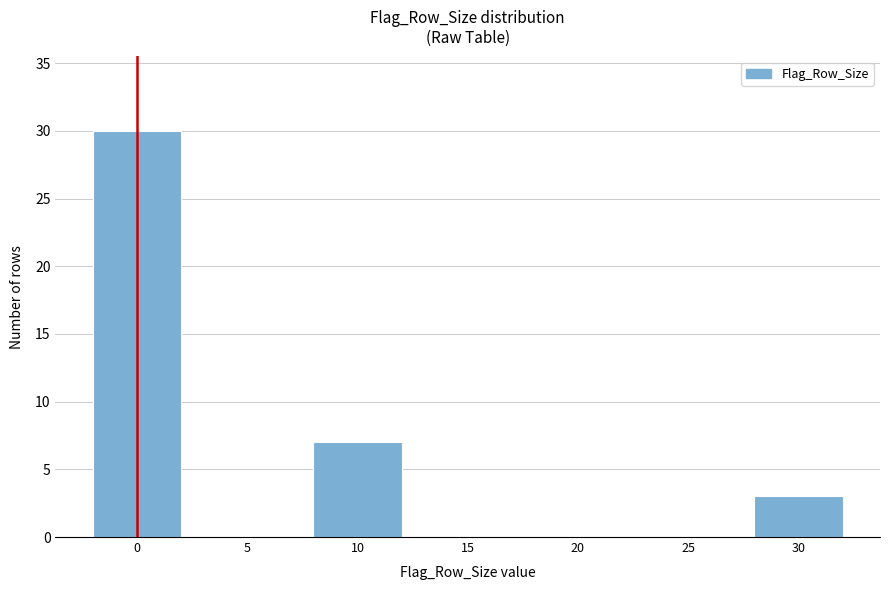

Reading left to right, what are all the values shown in this chart?

0=30	5=0	10=7	15=0	20=0	25=0	30=3